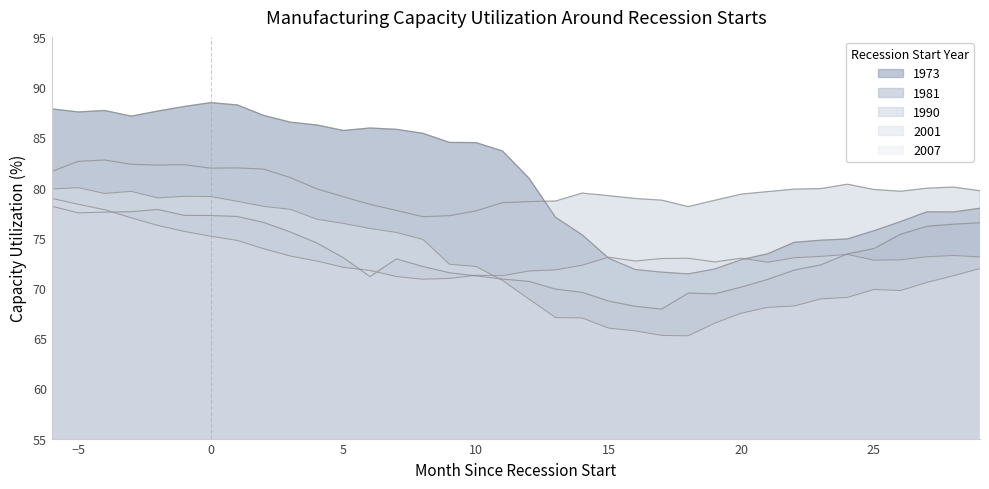

How many data points in 1973 are less than 83?

18